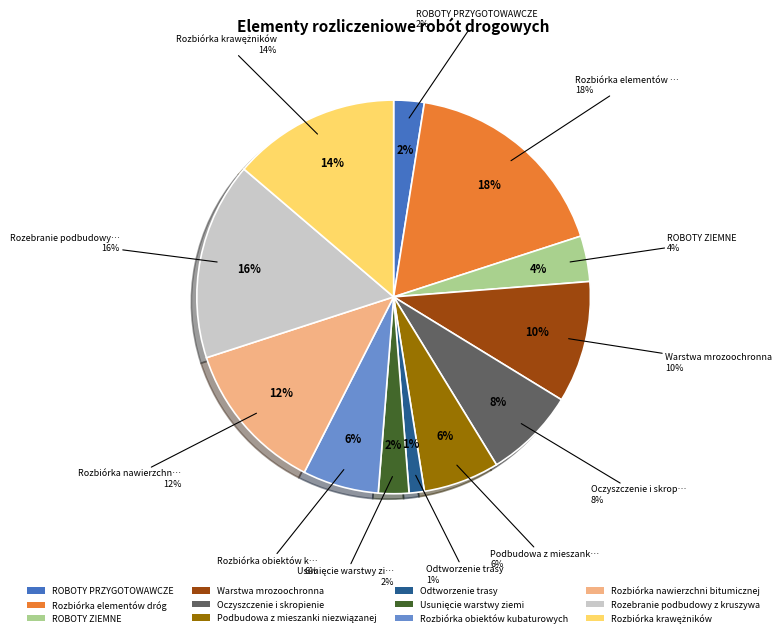

What is the largest slice in the pie chart?

Rozbiórka elementów dróg